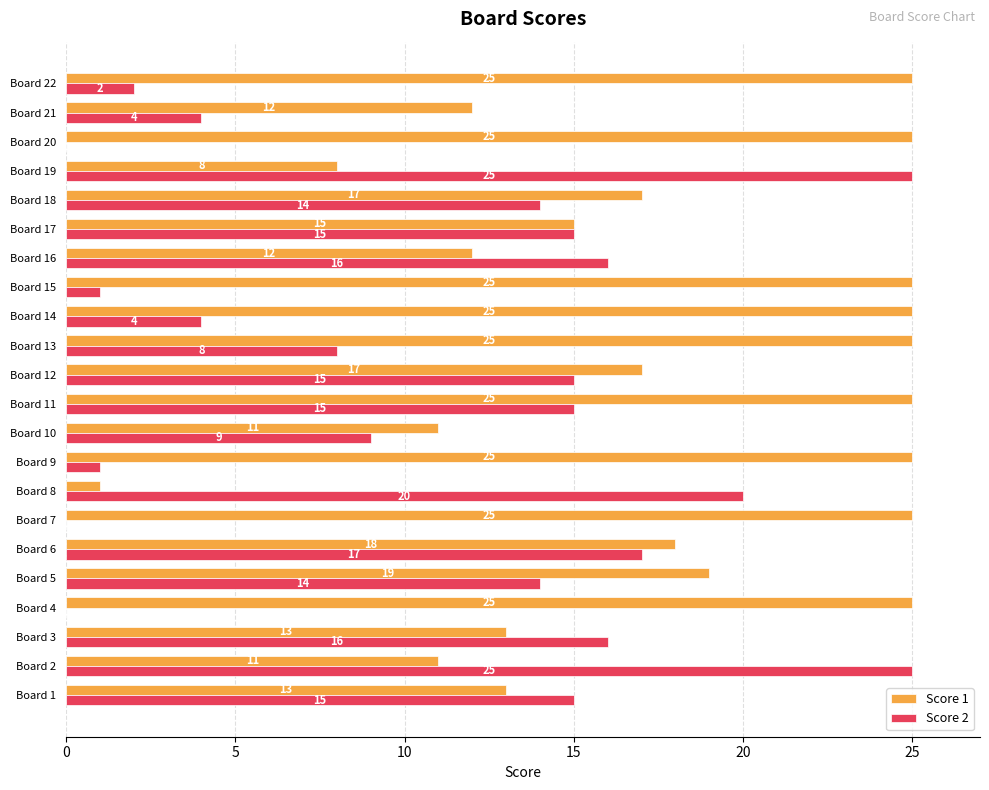

What is the maximum value shown in the chart?

25